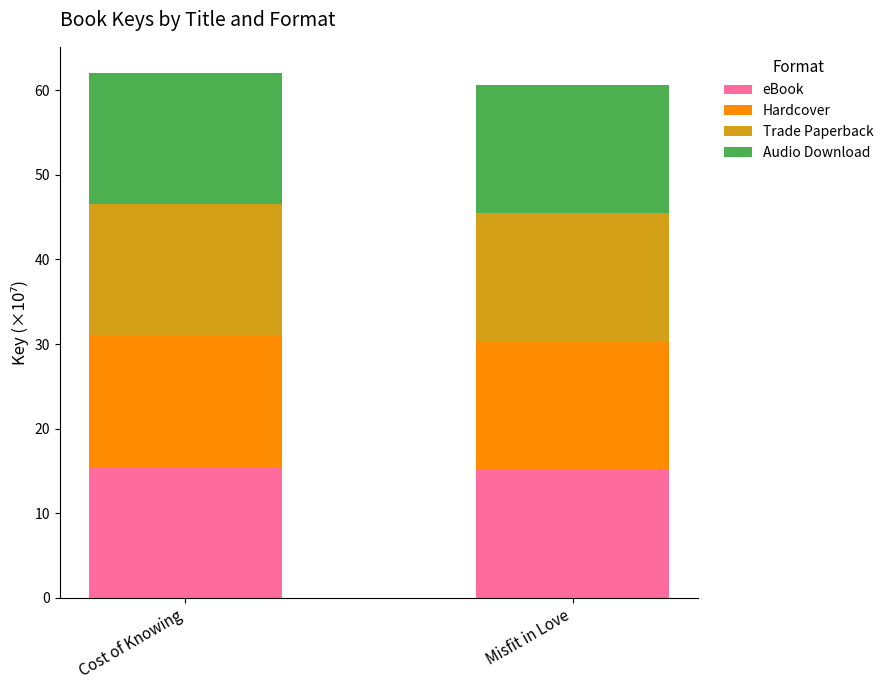

Is it true that eBook equals 15.2 at Misfit in Love?

True